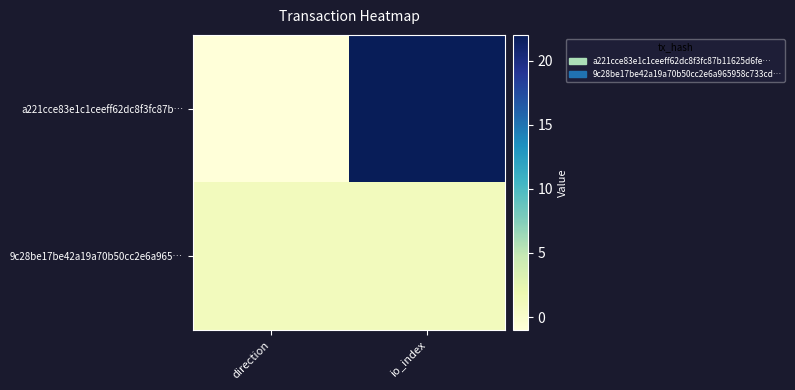

Count the number of data series in this chart.

2